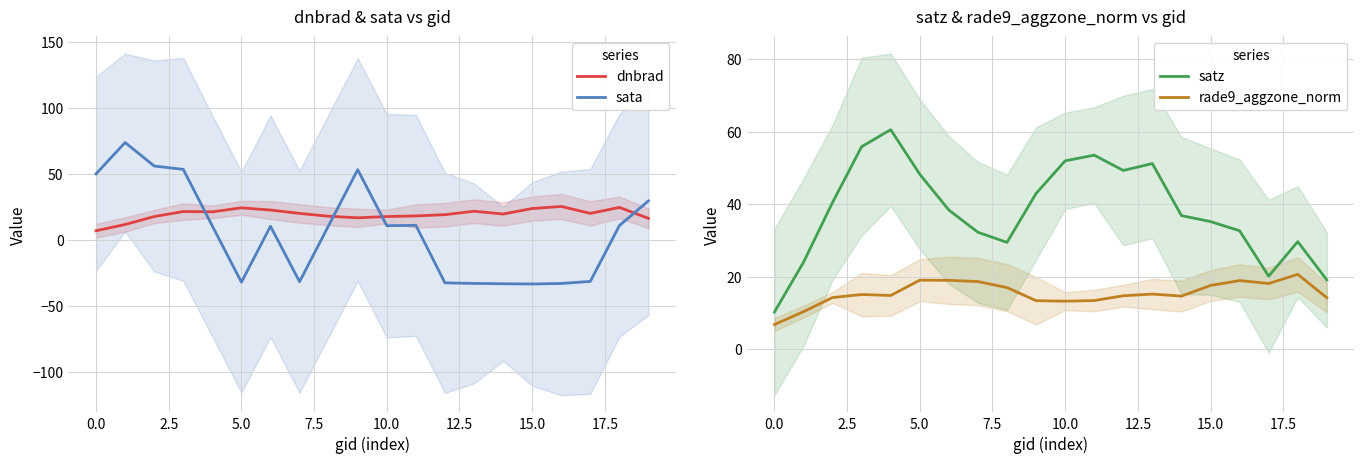

What position from the right is 14?

6